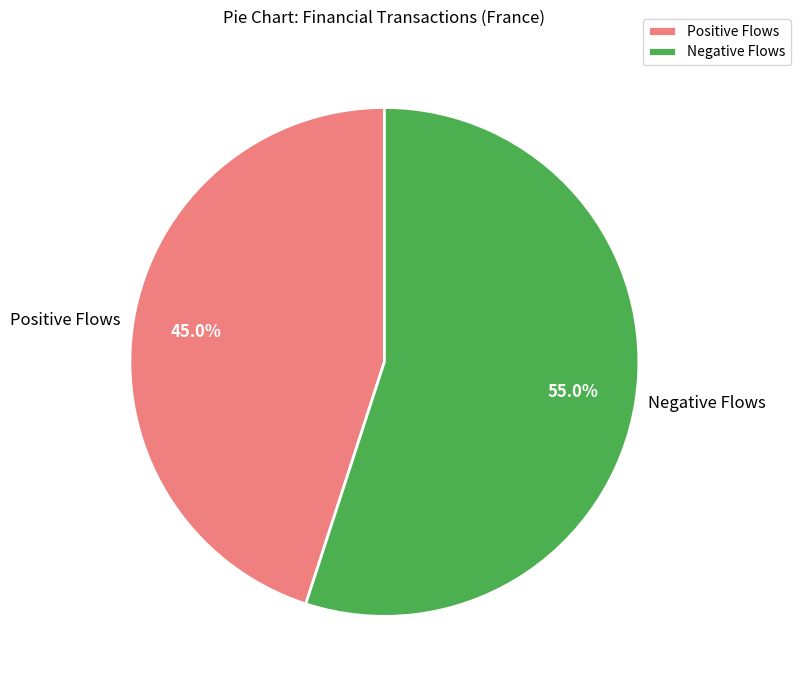

Rank the categories by value from lowest to highest.

Positive Flows, Negative Flows